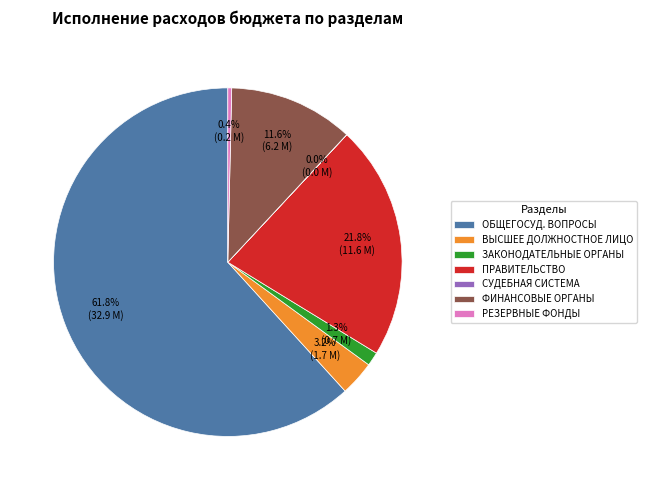

What percentage is NOT represented by ФИНАНСОВЫЕ ОРГАНЫ?

88.4%